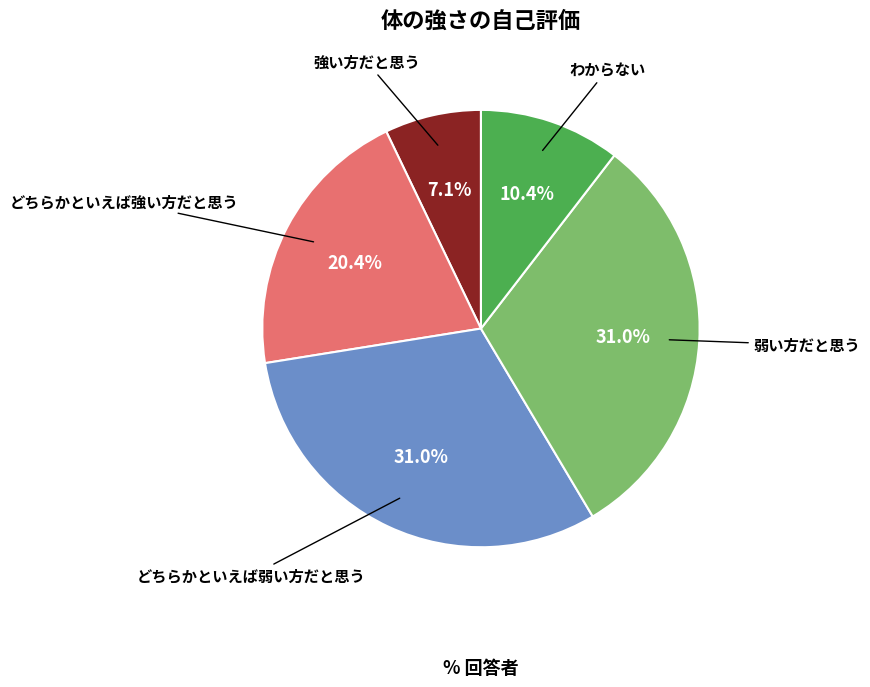

Is there any slice that represents more than half of the pie?

No